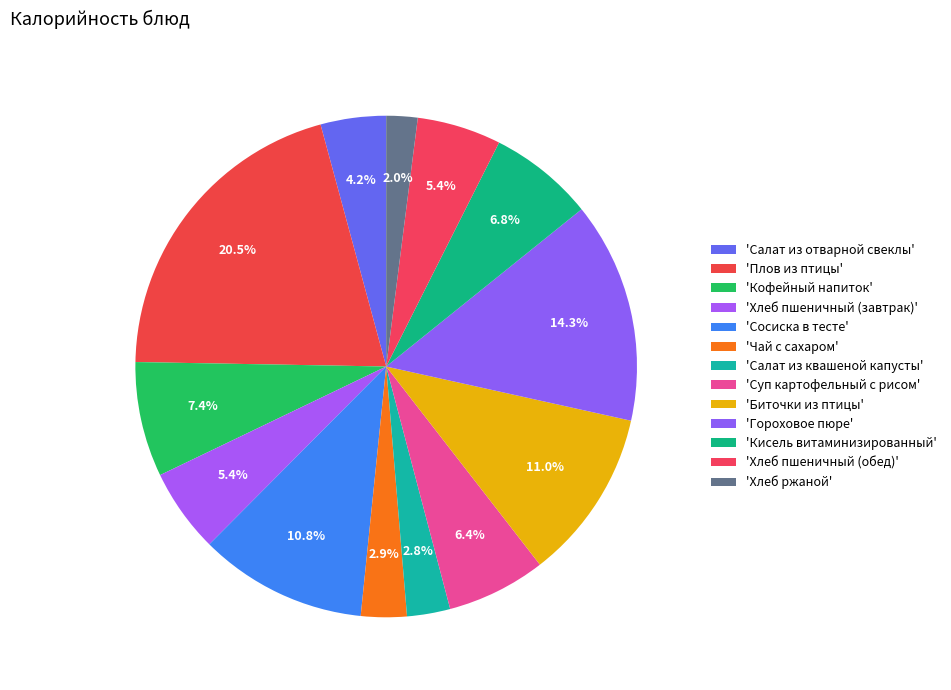

Which category has the smallest portion of the pie?

Хлеб ржаной